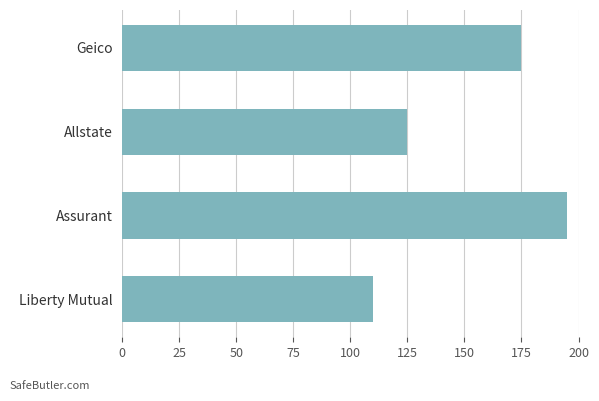

Does the chart contain any negative values?

No